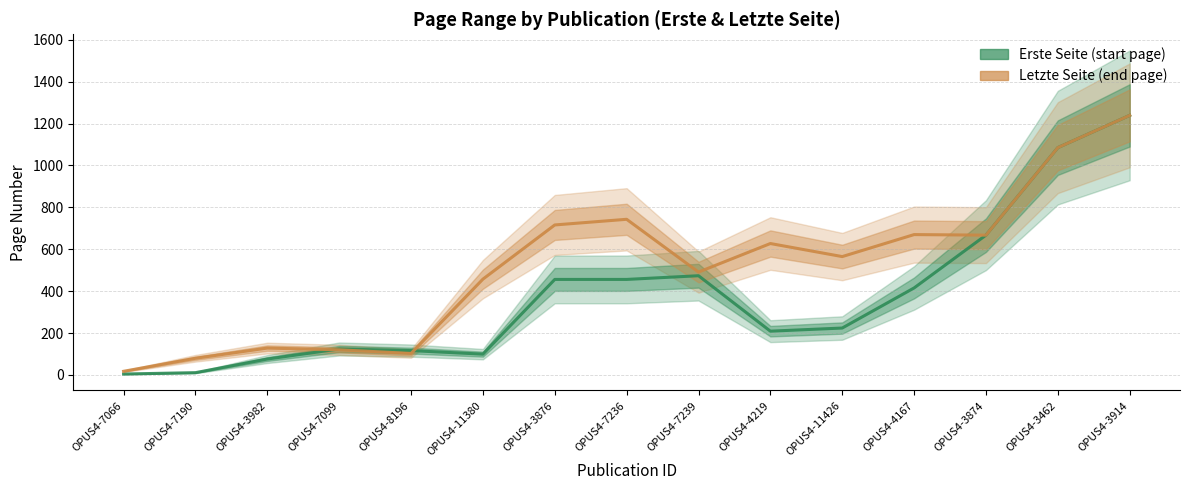

In Erste Seite (start page), how many points are higher than both neighbors (excluding endpoints)?

2